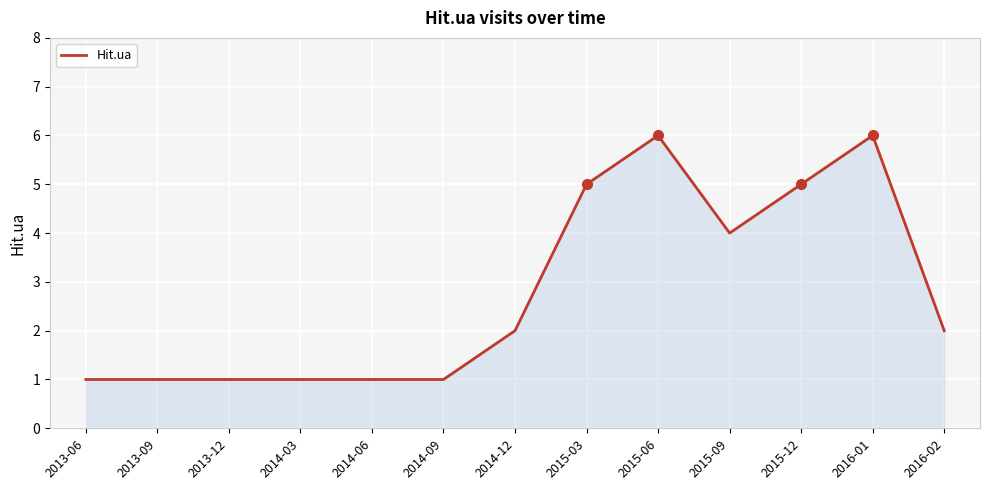

Count the values in the range 1 to 5.

11